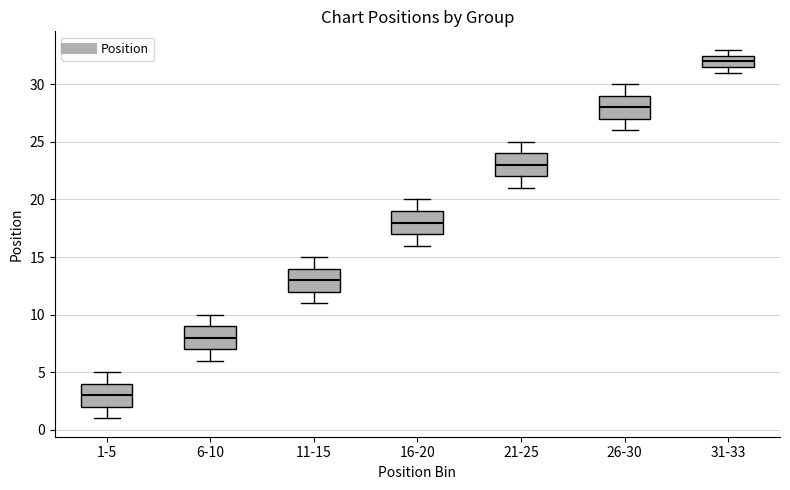

Where does the lower whisker of the box for 26-30 end on the y-axis? The values are not printed on the chart, so give them approximately, as read against the axis.

26.0